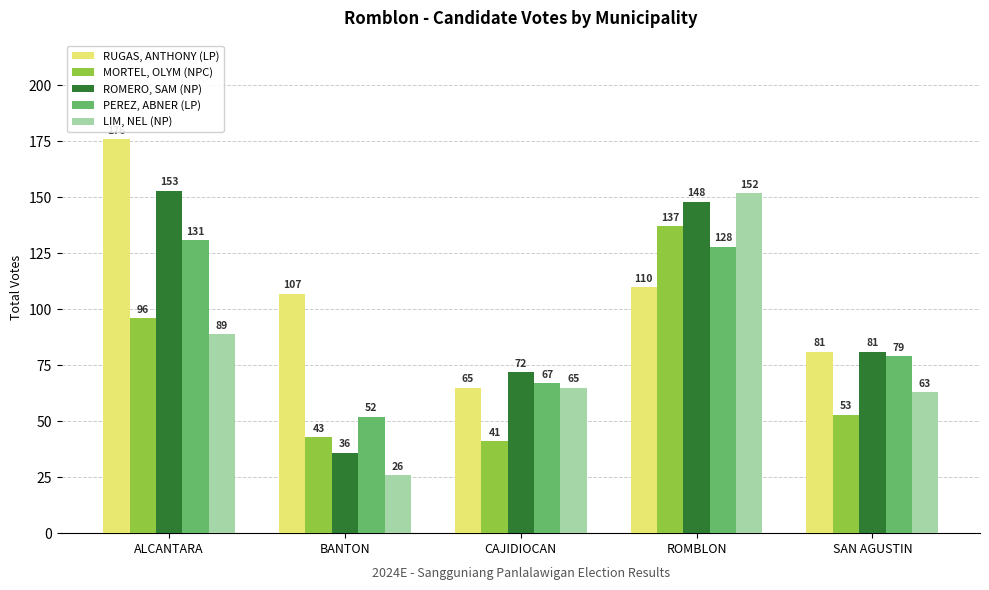

How many data points in PEREZ, ABNER (LP) are less than 79?

2